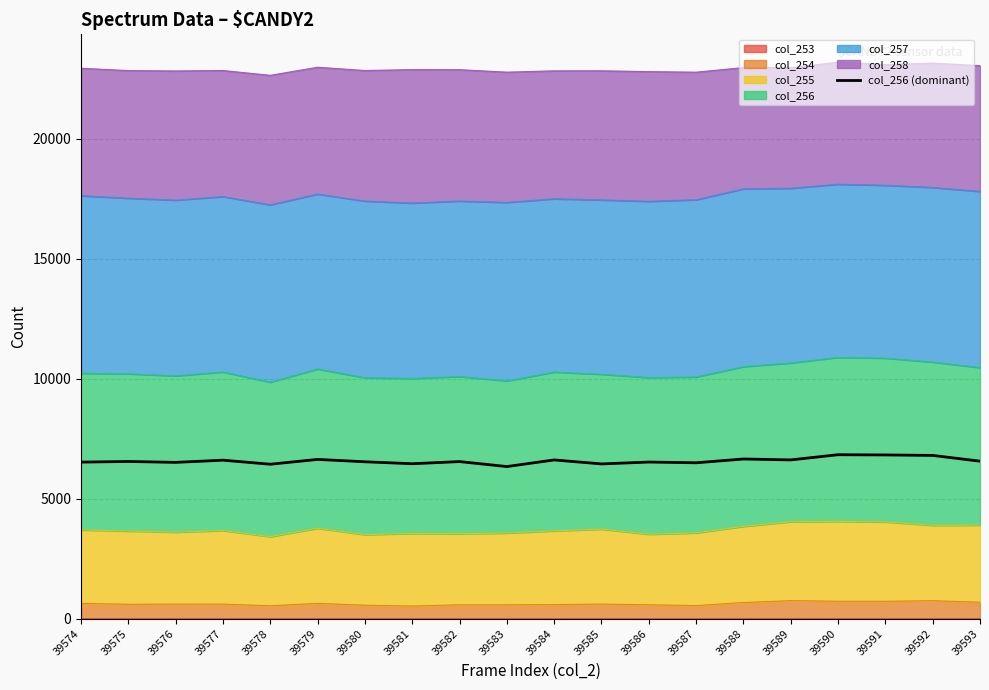

Reading right to left, list all the values displayed in this chart.

39593=6565	39592=6805	39591=6825	39590=6834	39589=6618	39588=6656	39587=6498	39586=6529	39585=6451	39584=6617	39583=6341	39582=6548	39581=6459	39580=6540	39579=6639	39578=6438	39577=6607	39576=6515	39575=6553	39574=6526